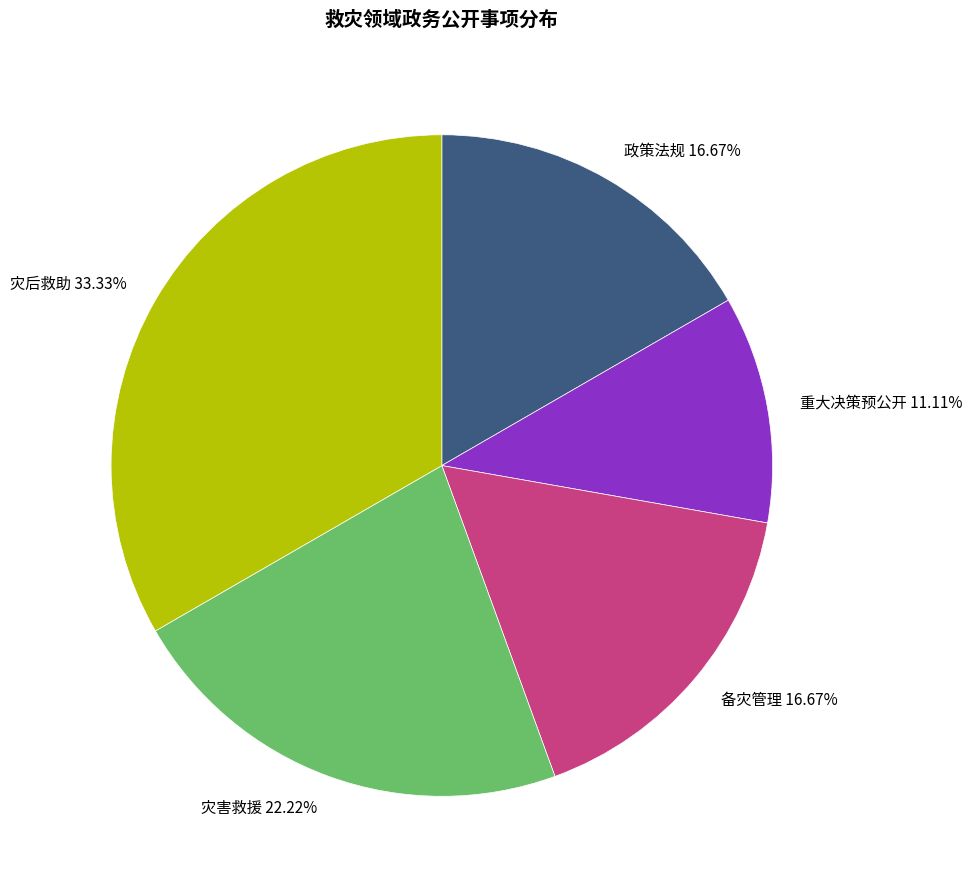

Does 灾后救助 account for over 50% of the chart?

No